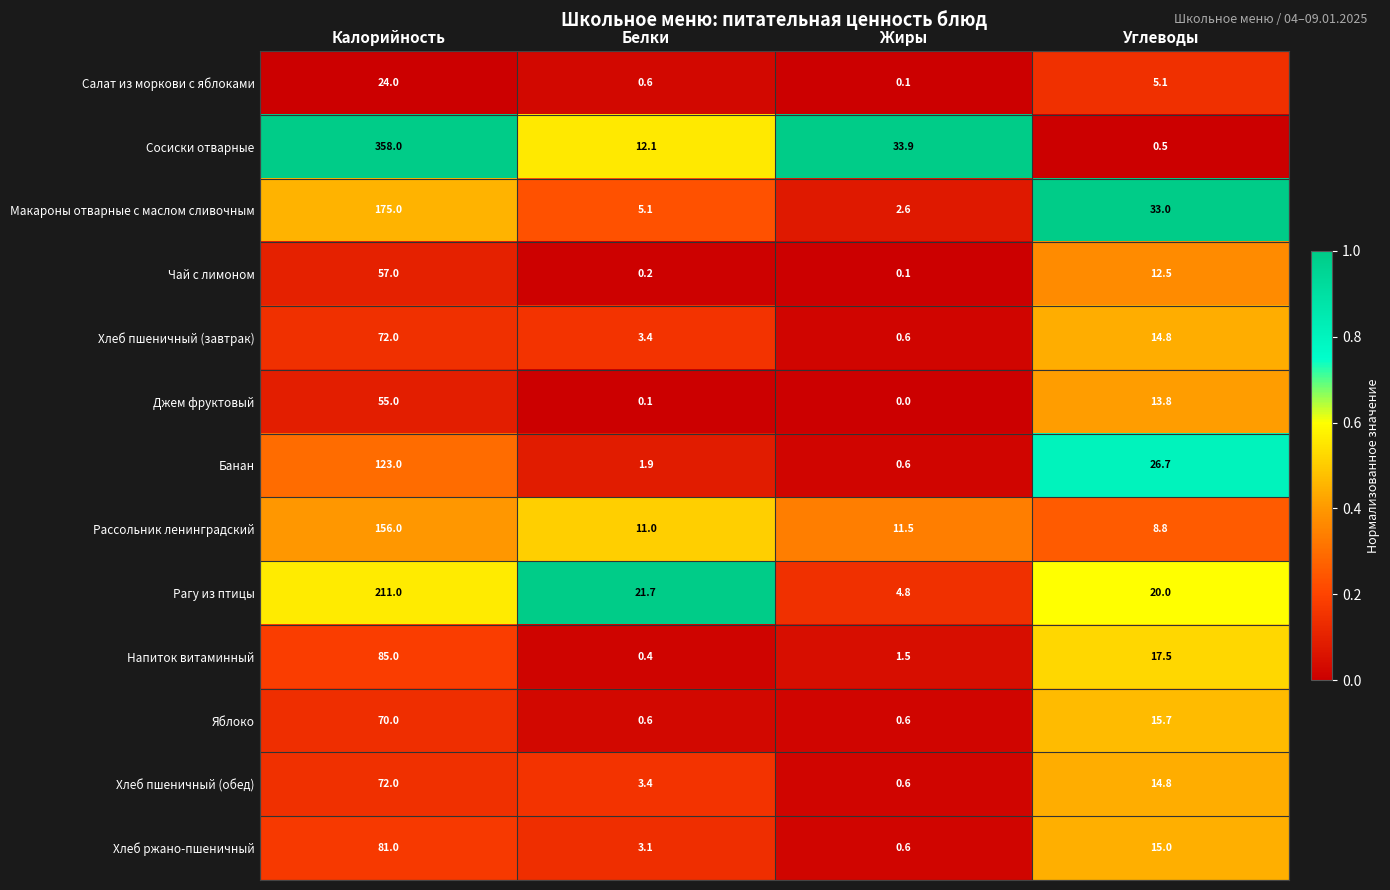

Where is Напиток витаминный nearest to the value 42?

Углеводы